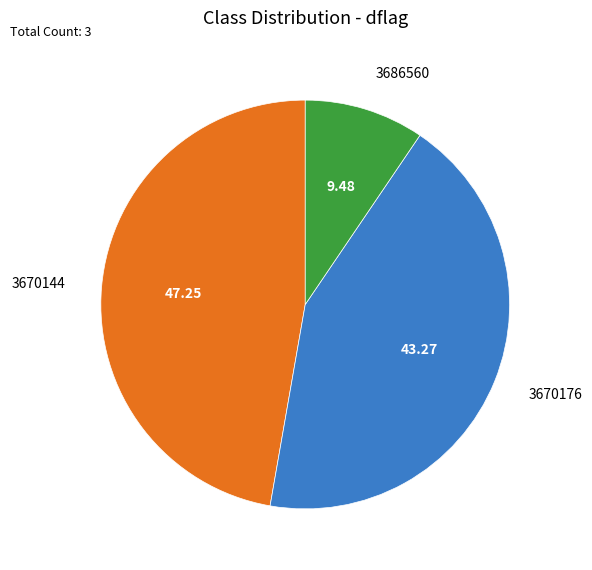

Does any single category account for the majority?

No